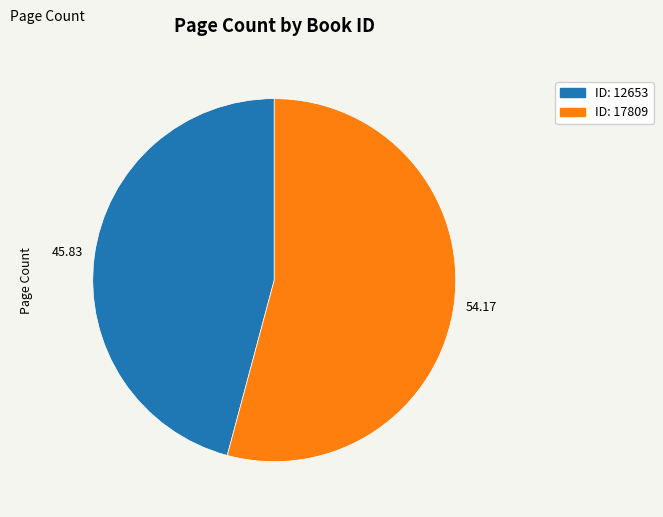

Does any single category account for the majority?

Yes